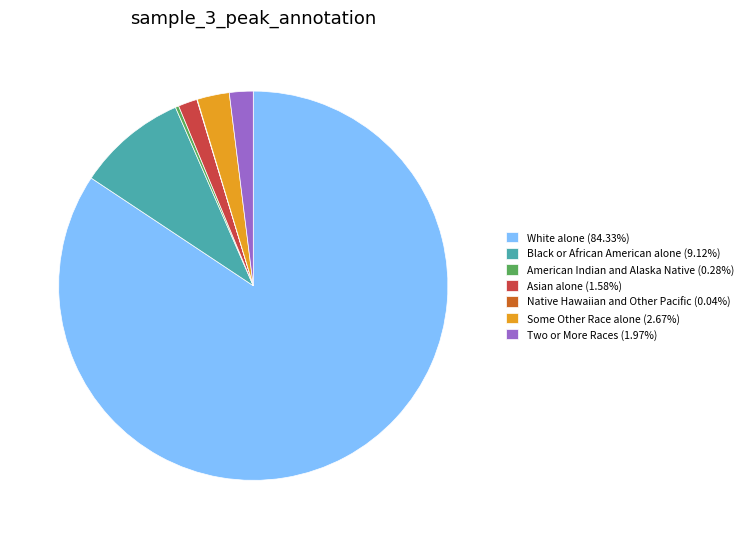

Does any single category account for the majority?

Yes